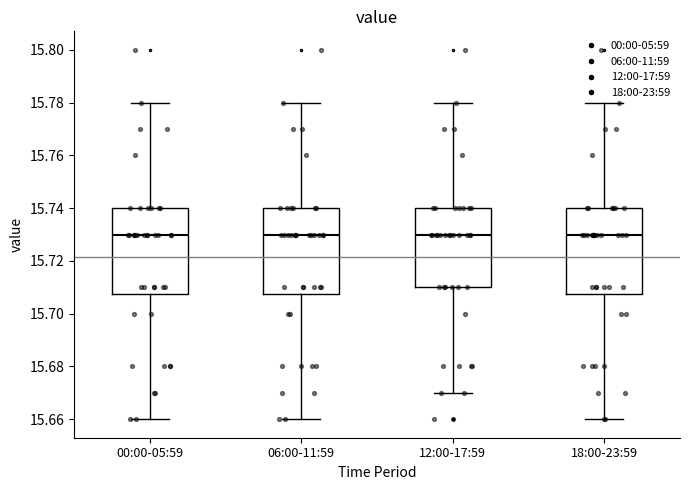

Where is the lower edge of the box for 12:00-17:59 on the y-axis? The values are not printed on the chart, so give them approximately, as read against the axis.

15.710